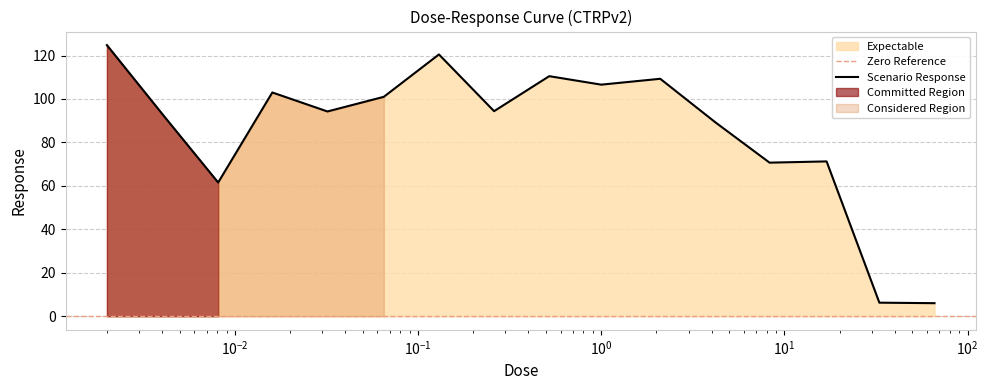

What is the lowest value of the Scenario Response series?

6.0